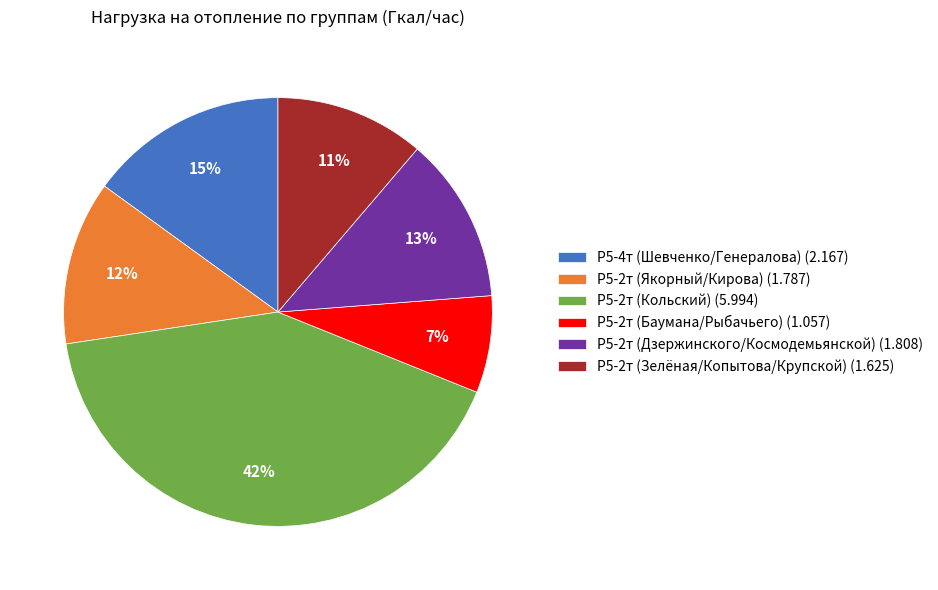

Is there a majority slice in this chart?

No